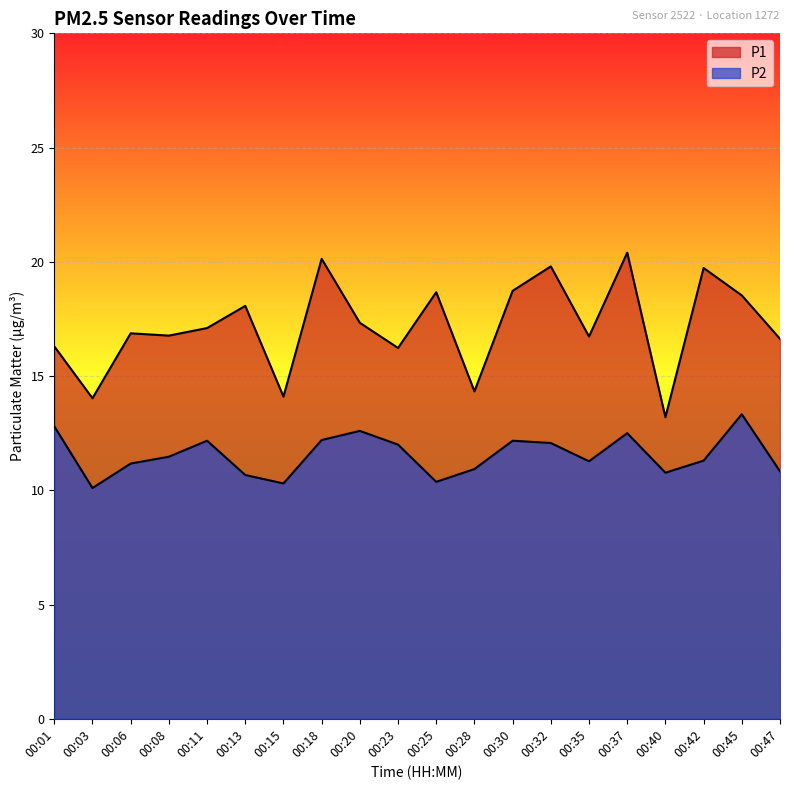

Is the value of P2 at 00:28 greater than the value of P1 at 00:35?

No